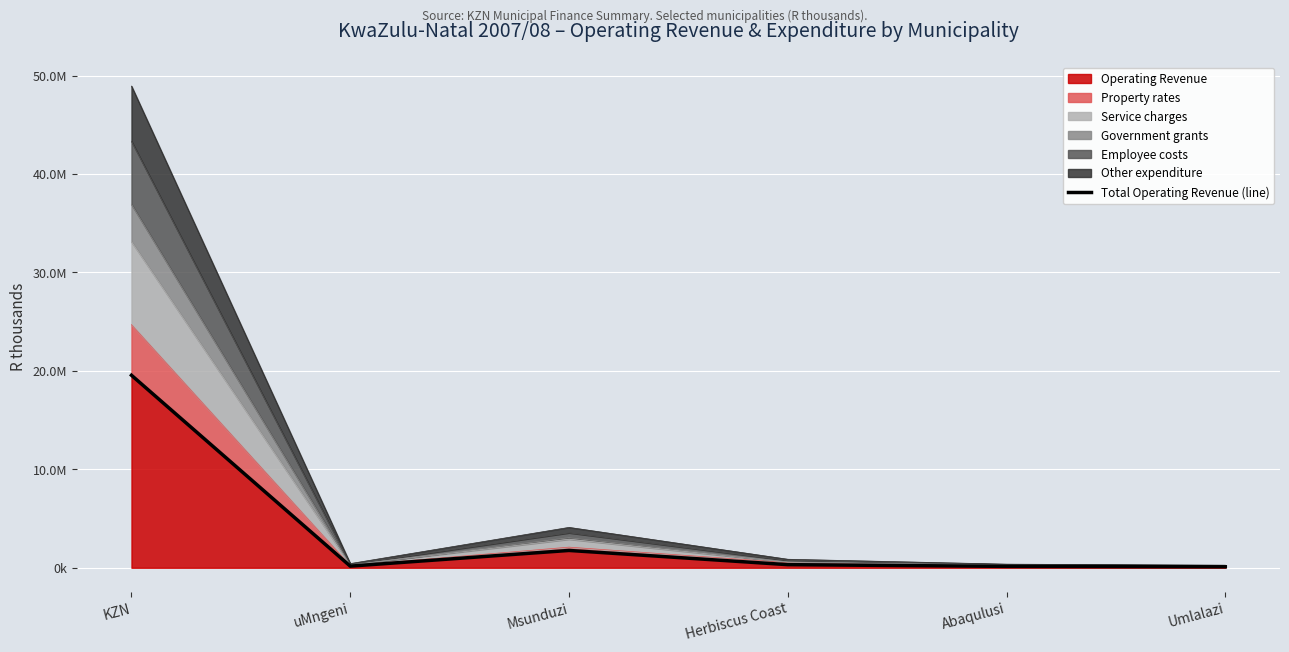

What is the label of the 4th point from the right?

Msunduzi